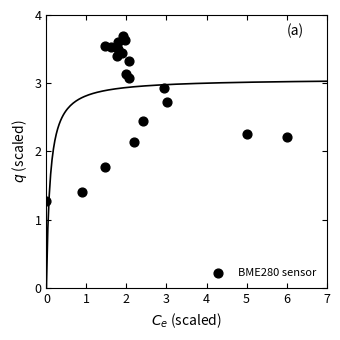

What Y value in the scatter plot is closest to 2?

2.1